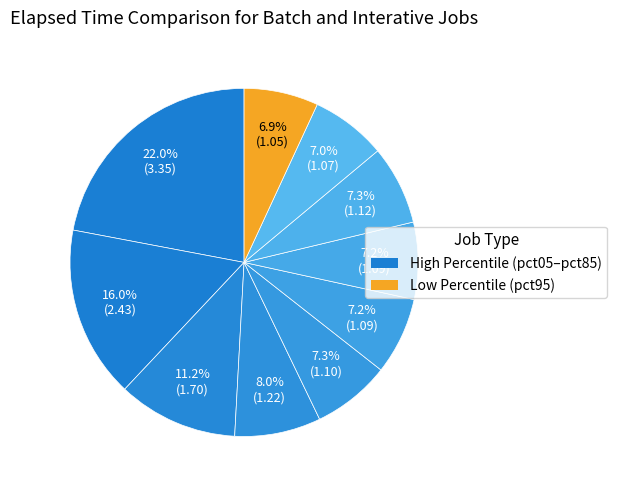

Count the number of slices in the pie.

10